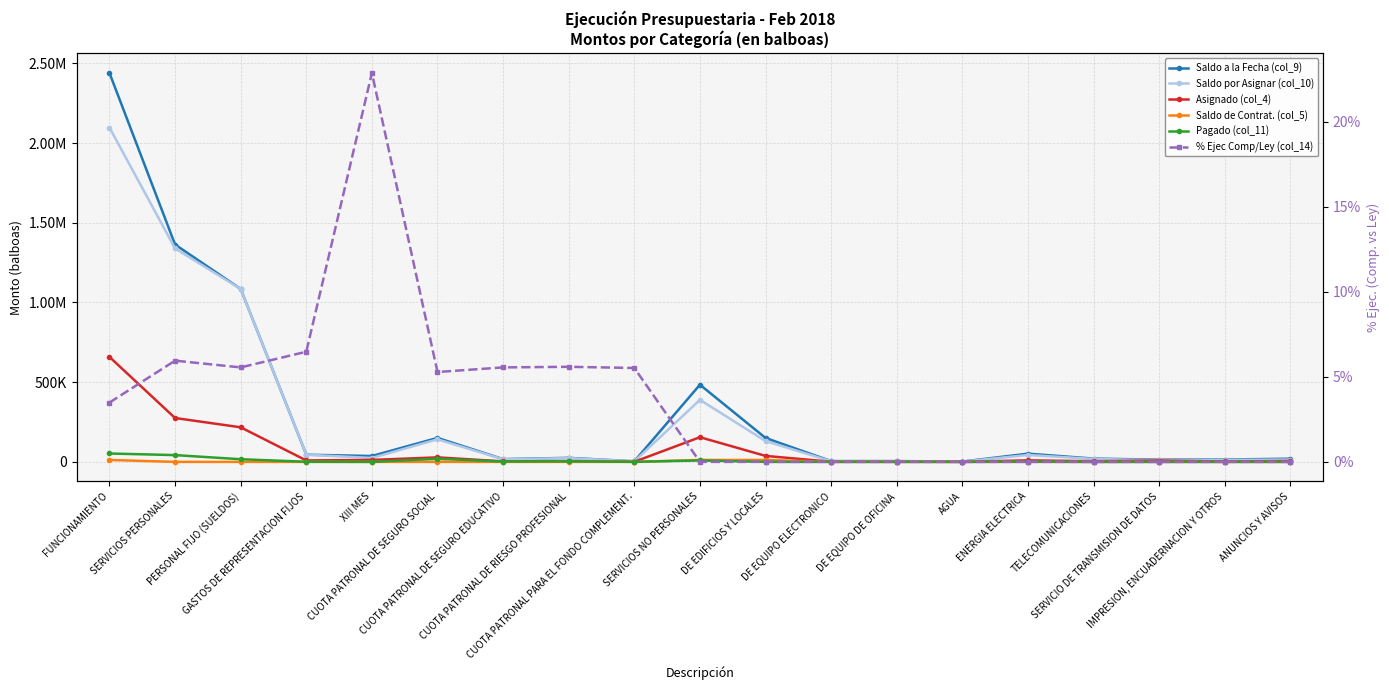

Does the chart have visible grid lines?

Yes